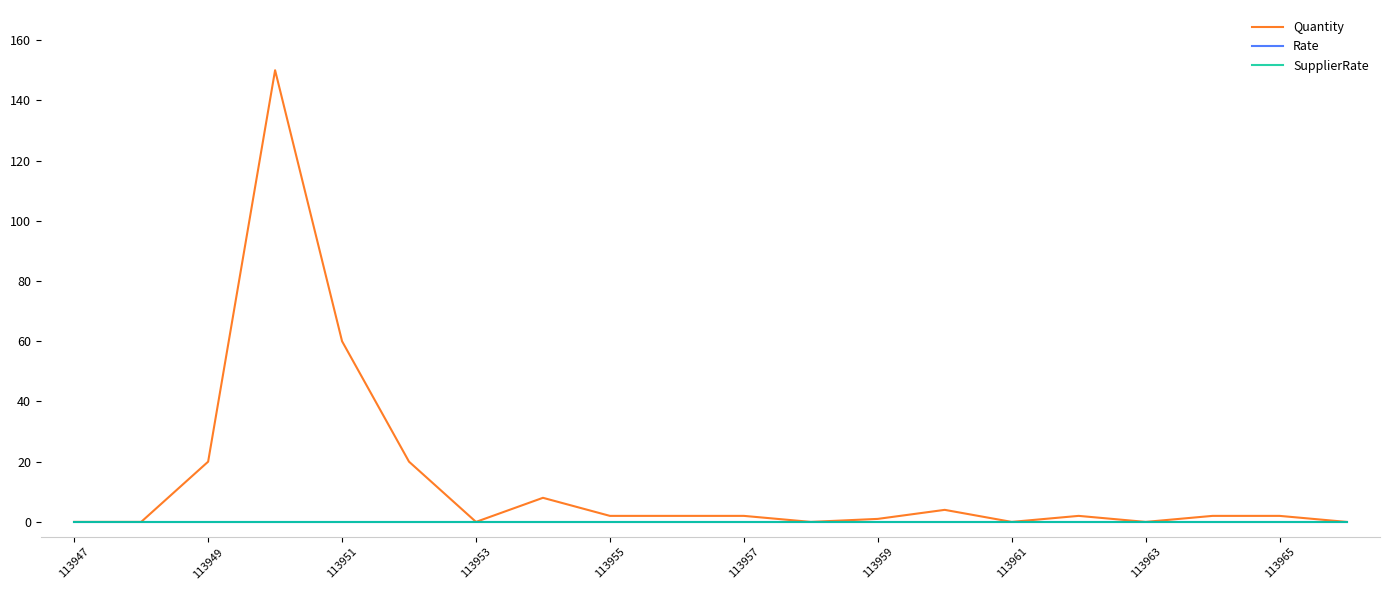

True or false: SupplierRate and Quantity intersect in this chart.

False